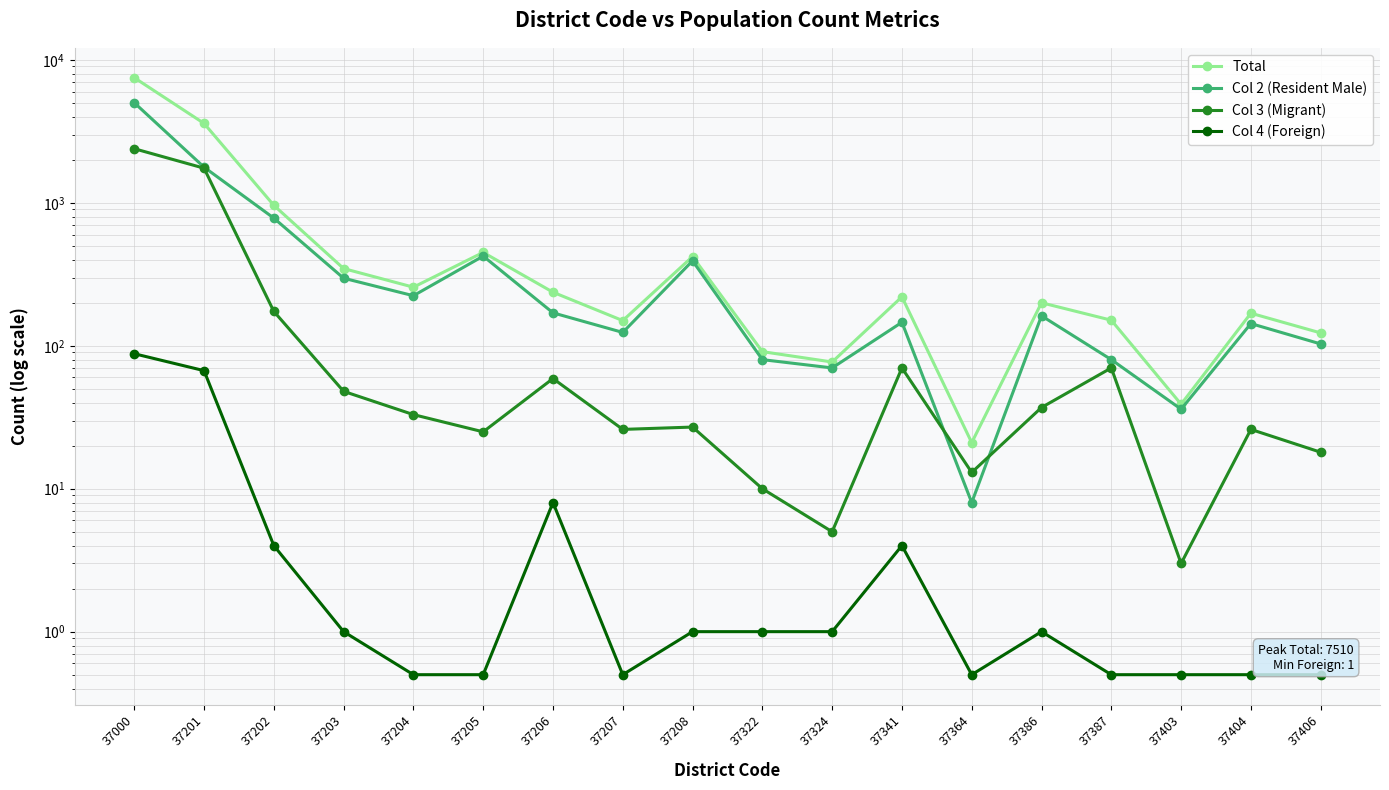

What is the value of the Total point at the 9th from the left?

421.0